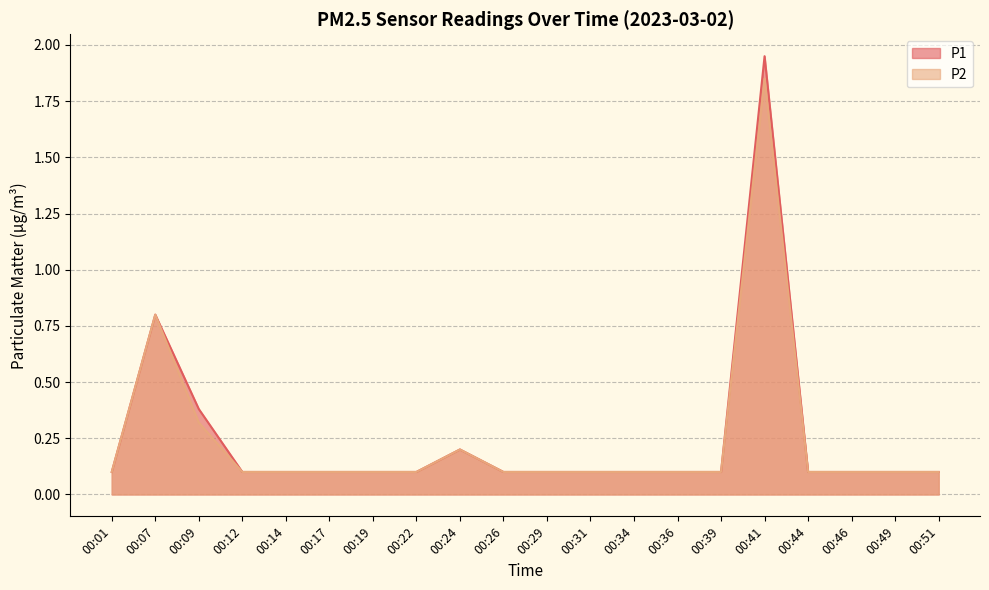

Which label corresponds to the largest value in the chart?

00:41